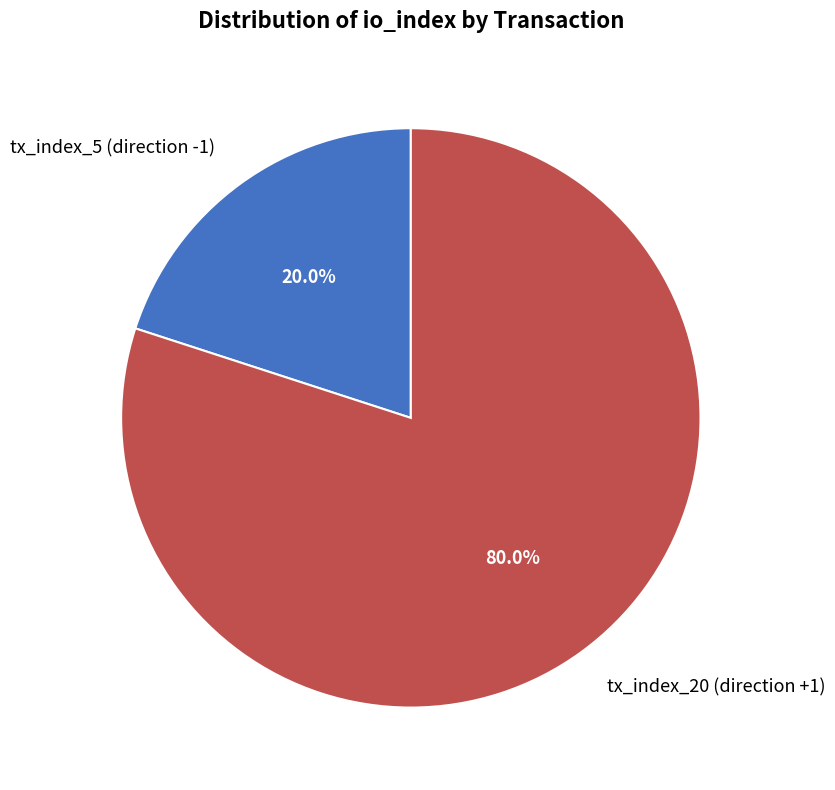

Does tx_index_5 (direction -1) account for over 50% of the chart?

No